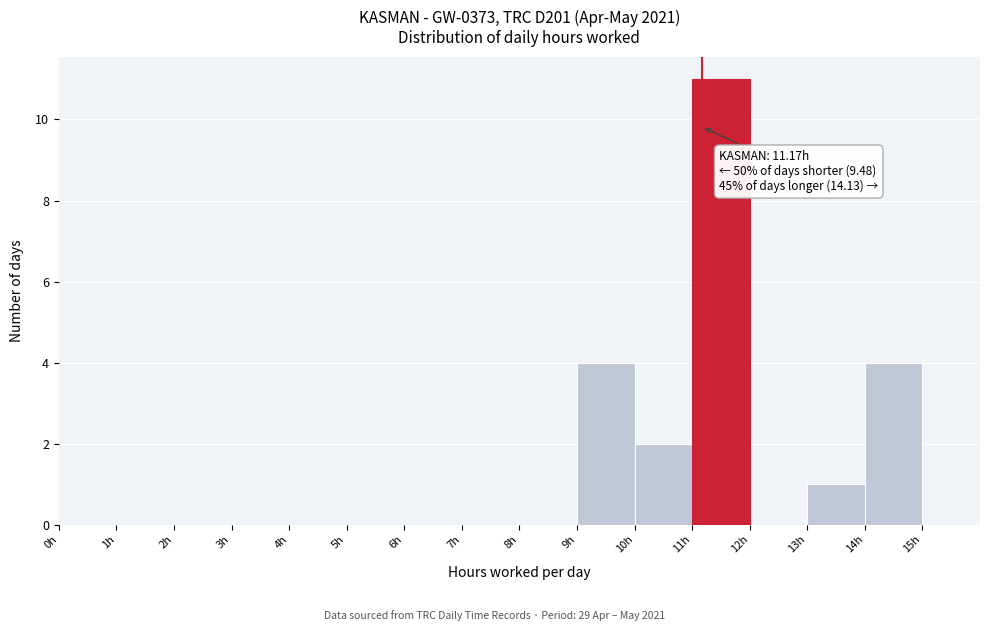

Which range on the x-axis has the tallest bar?

11 to 12